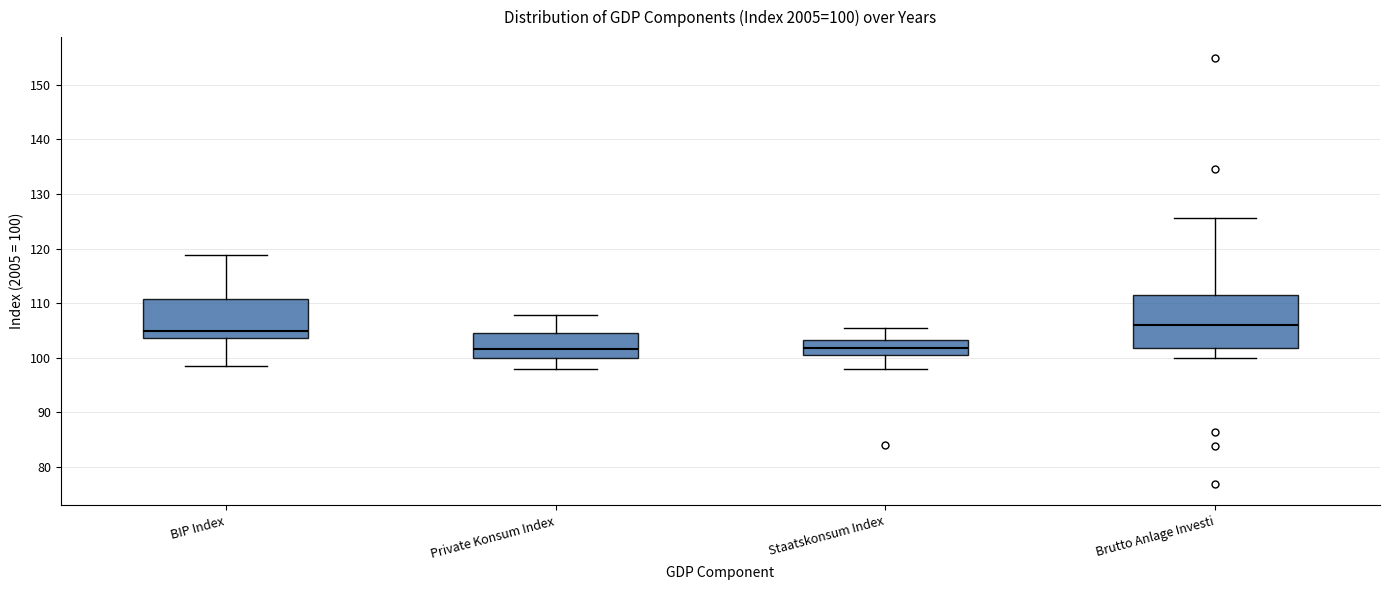

Comparing the boxes themselves (not the whiskers), which one is the tallest?

Brutto Anlage Investi